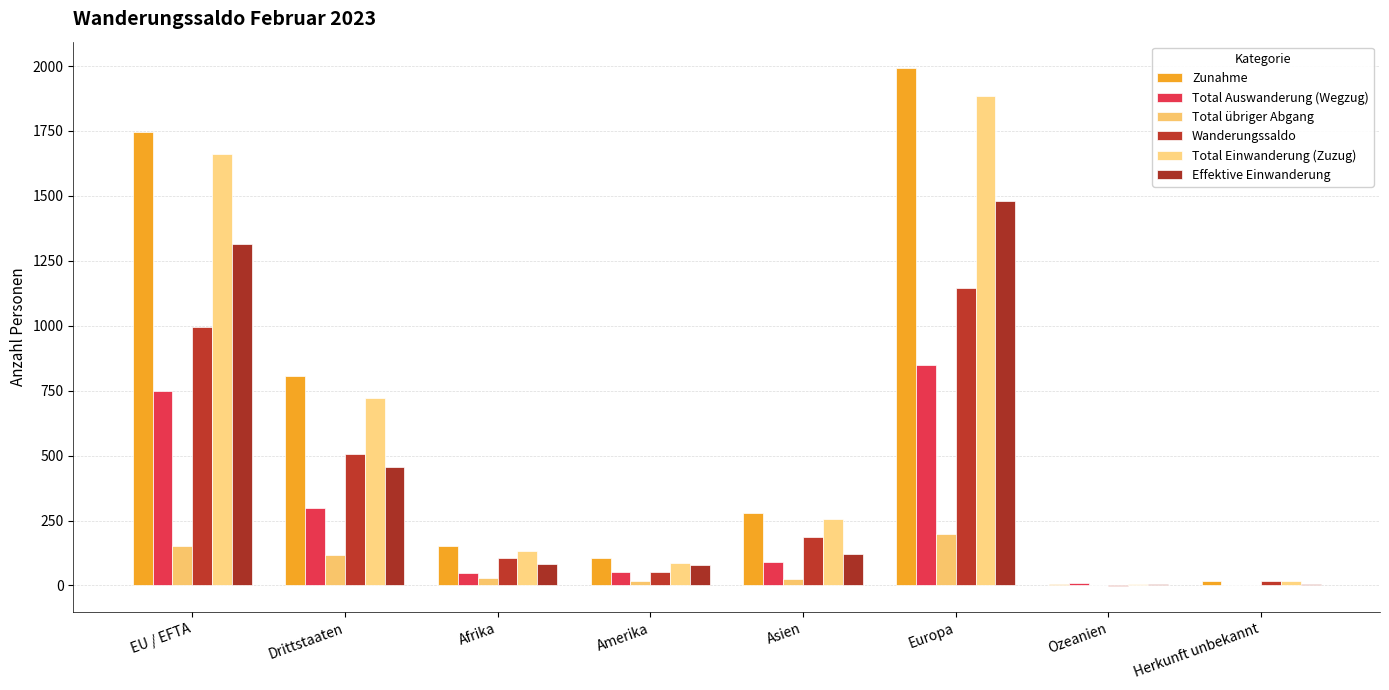

Read the Total Einwanderung (Zuzug) value at Europa, to the nearest 10.

1880